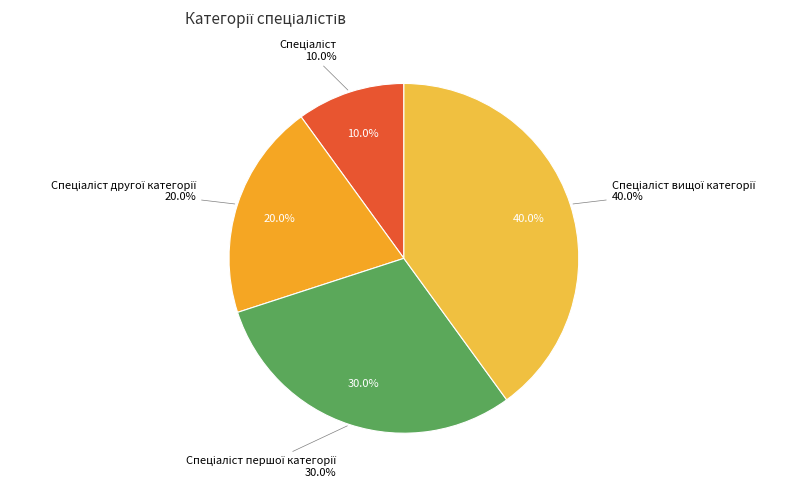

To the nearest percent, what is the average slice percentage?

25%